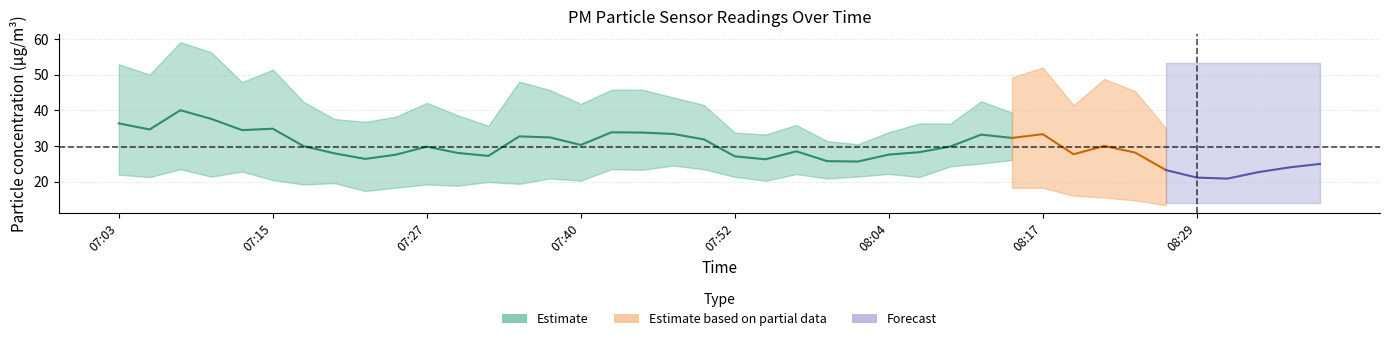

At which category does P1 reach its first local peak?

07:08